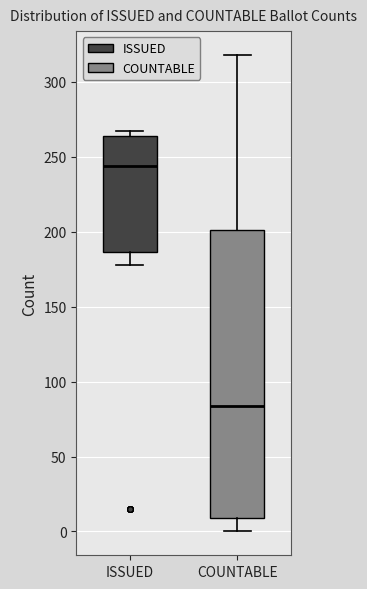

Comparing the boxes themselves (not the whiskers), which one is the tallest?

COUNTABLE